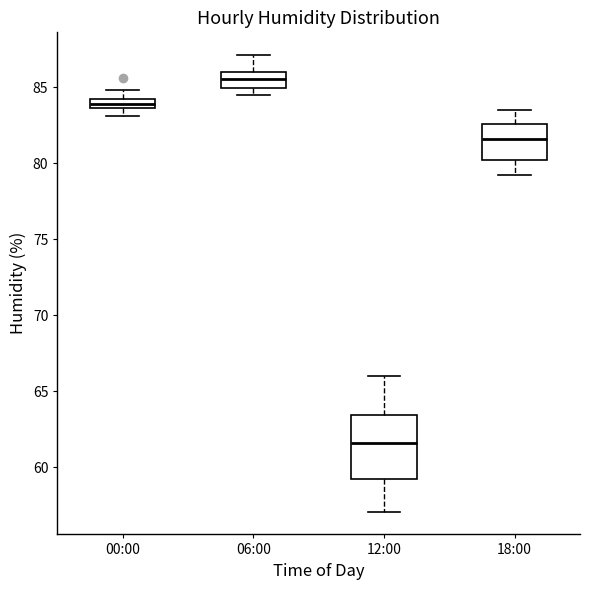

Which box has the lowest median line?

12:00